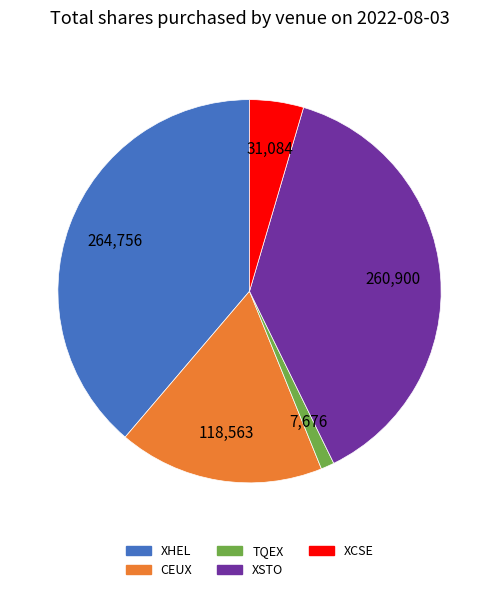

Is there a majority slice in this chart?

No